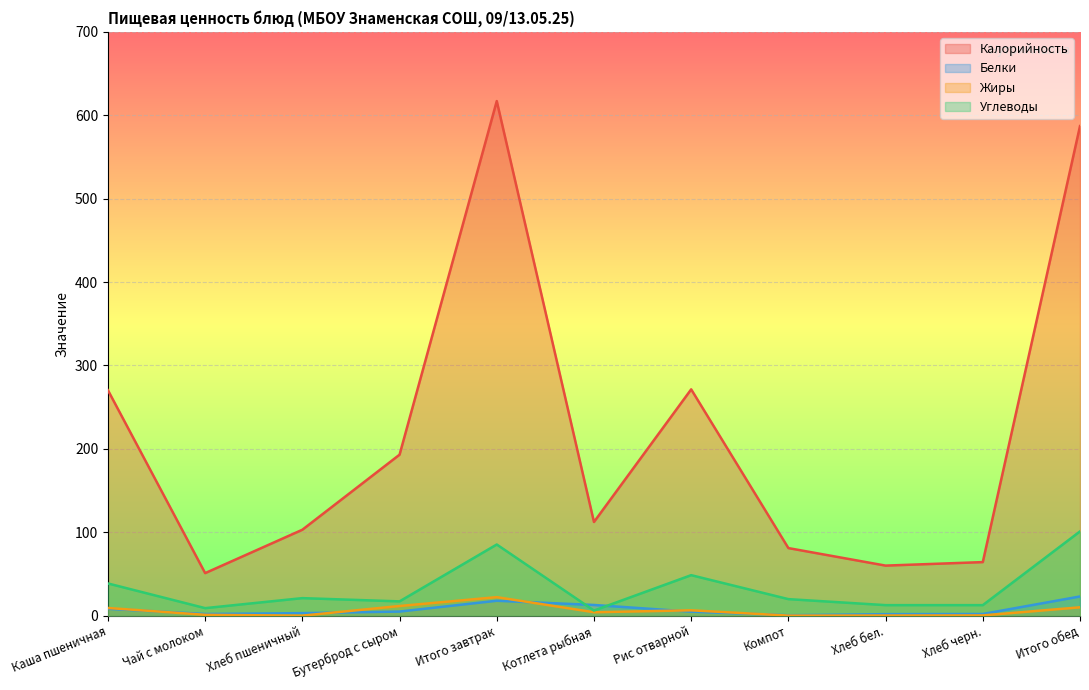

What is the label of the 2nd point from the right?

Хлеб черн.